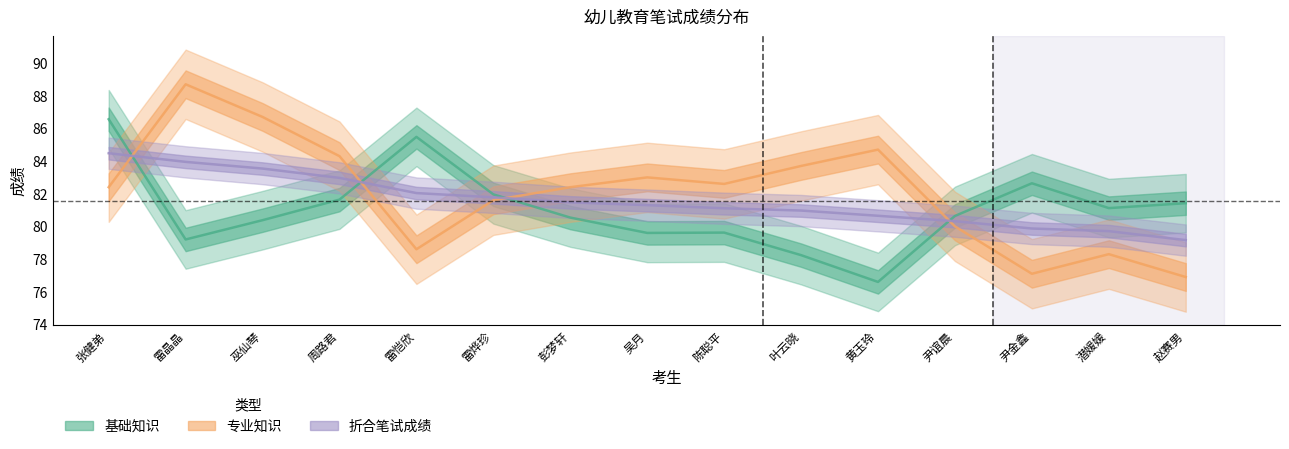

How many series are shown in this chart?

3